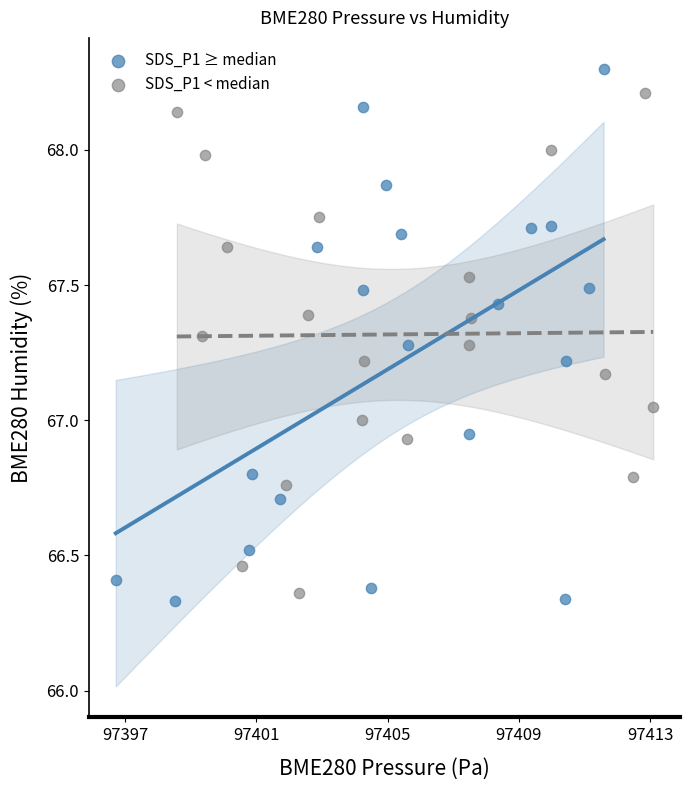

Which series reaches the minimum Y coordinate?

SDS_P1 ≥ median